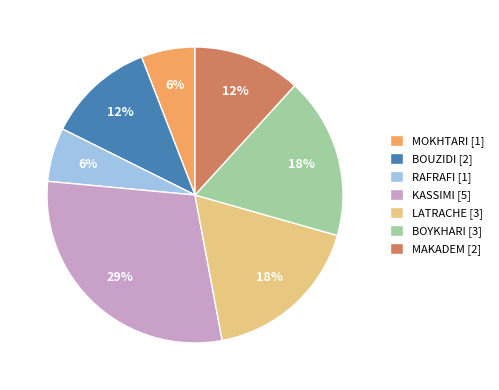

Is there any slice that represents more than half of the pie?

No